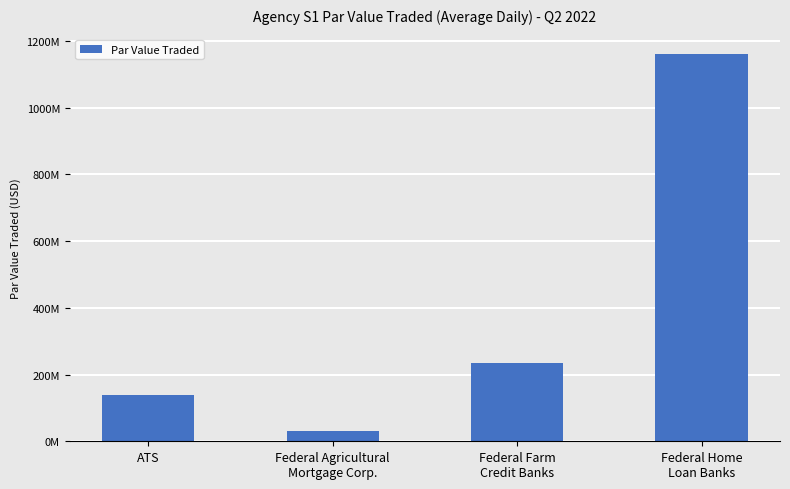

What is the sum of all values?

1562820559.2